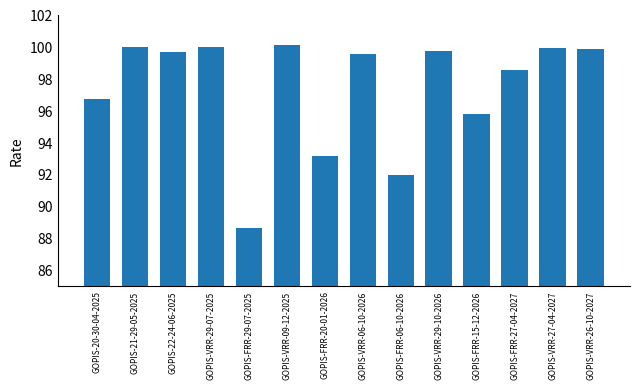

What is the minimum value shown in the chart?

88.6